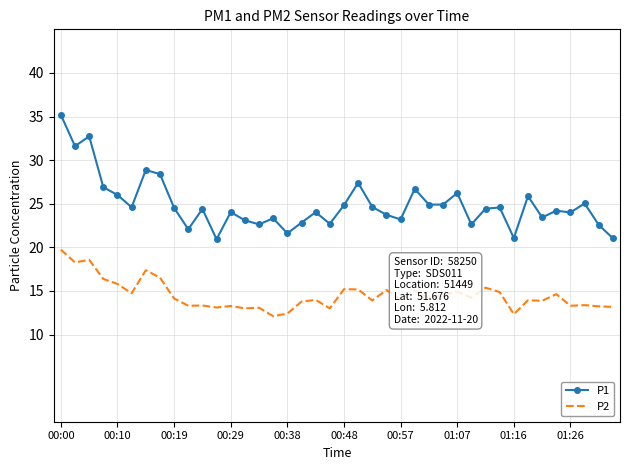

What is the difference between the maximum and minimum values in the P2 series?

7.6